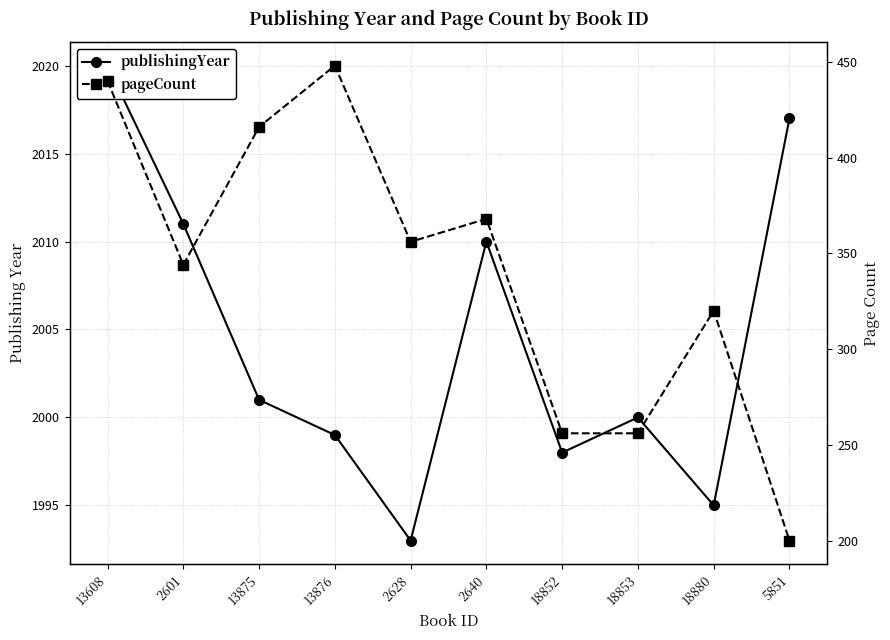

Is it true that pageCount equals 416 at 13875?

True